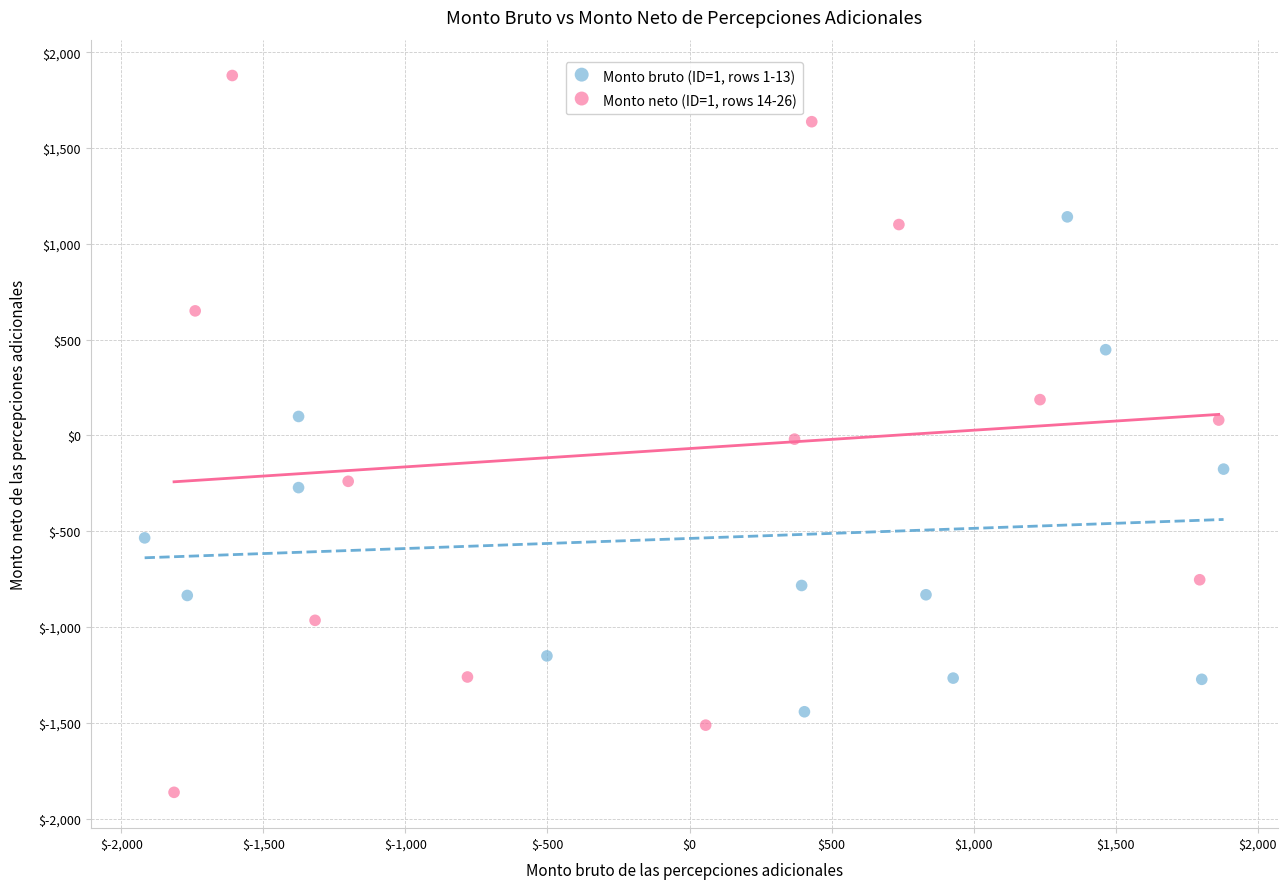

What are all the series names shown in the legend?

Monto bruto (ID=1, rows 1-13), Monto neto (ID=1, rows 14-26)